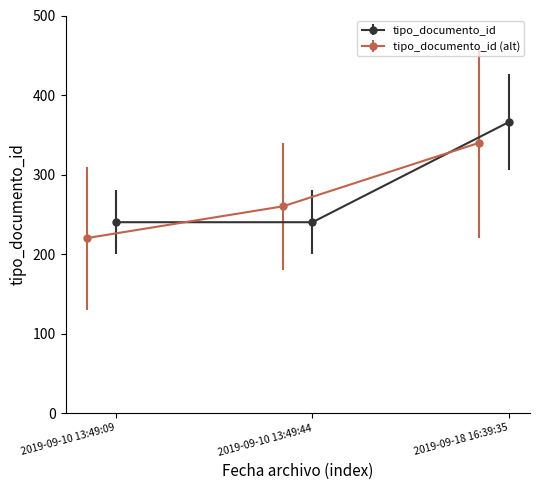

What is the label of the 1st point from the right?

2019-09-18 16:39:35